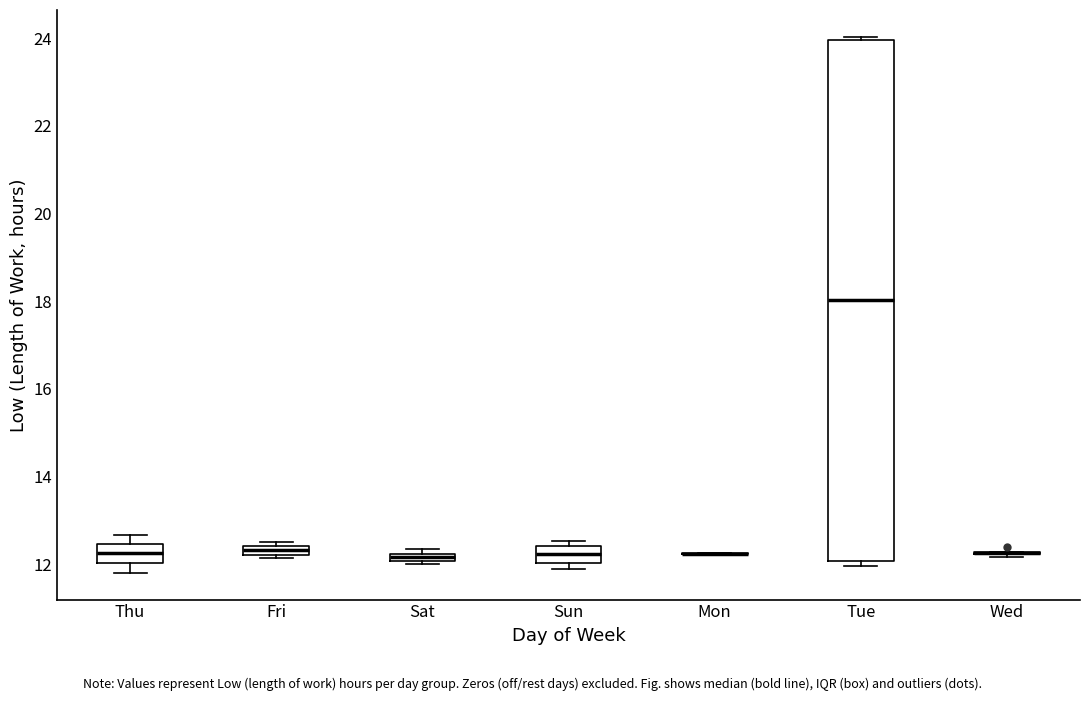

Which box is the tallest, from its lower edge to its upper edge?

Tue